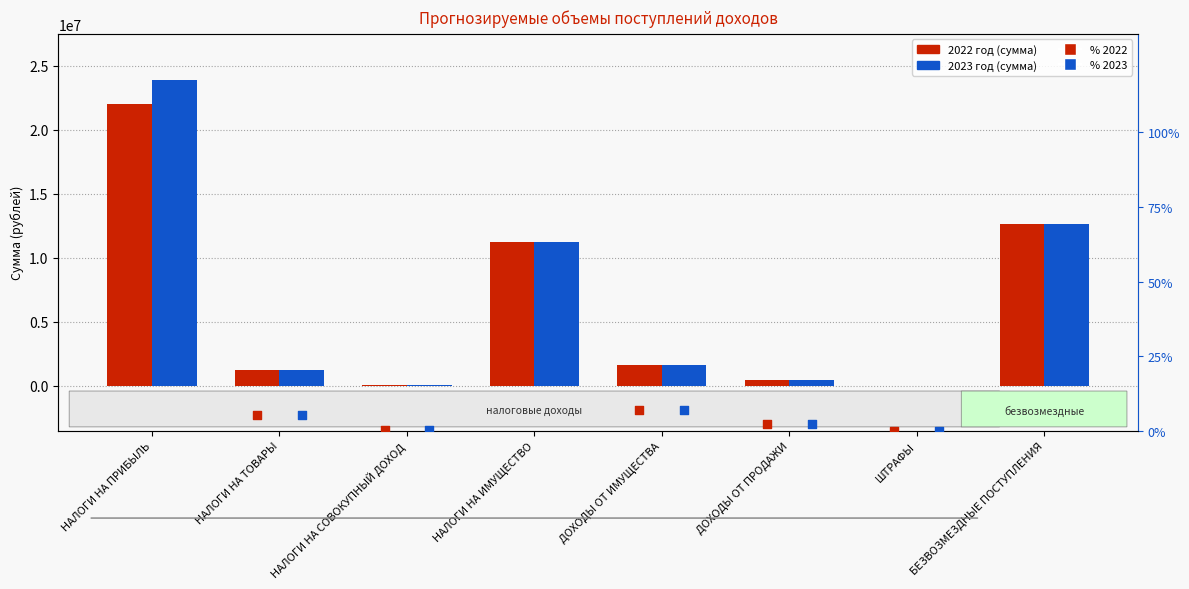

Is the value of % 2022 at ДОХОДЫ ОТ ПРОДАЖИ greater than the value of 2023 год at НАЛОГИ НА ТОВАРЫ?

No